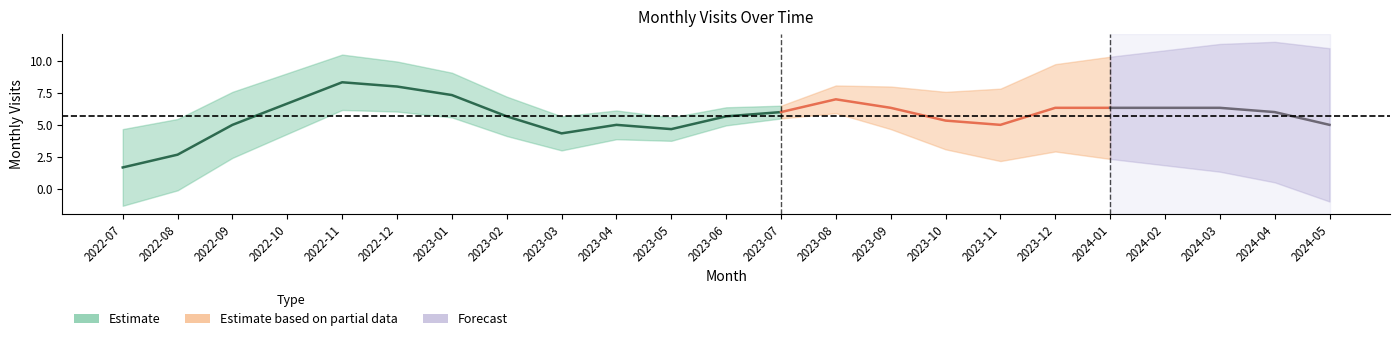

Where is the data nearest to the value 5?

2022-09